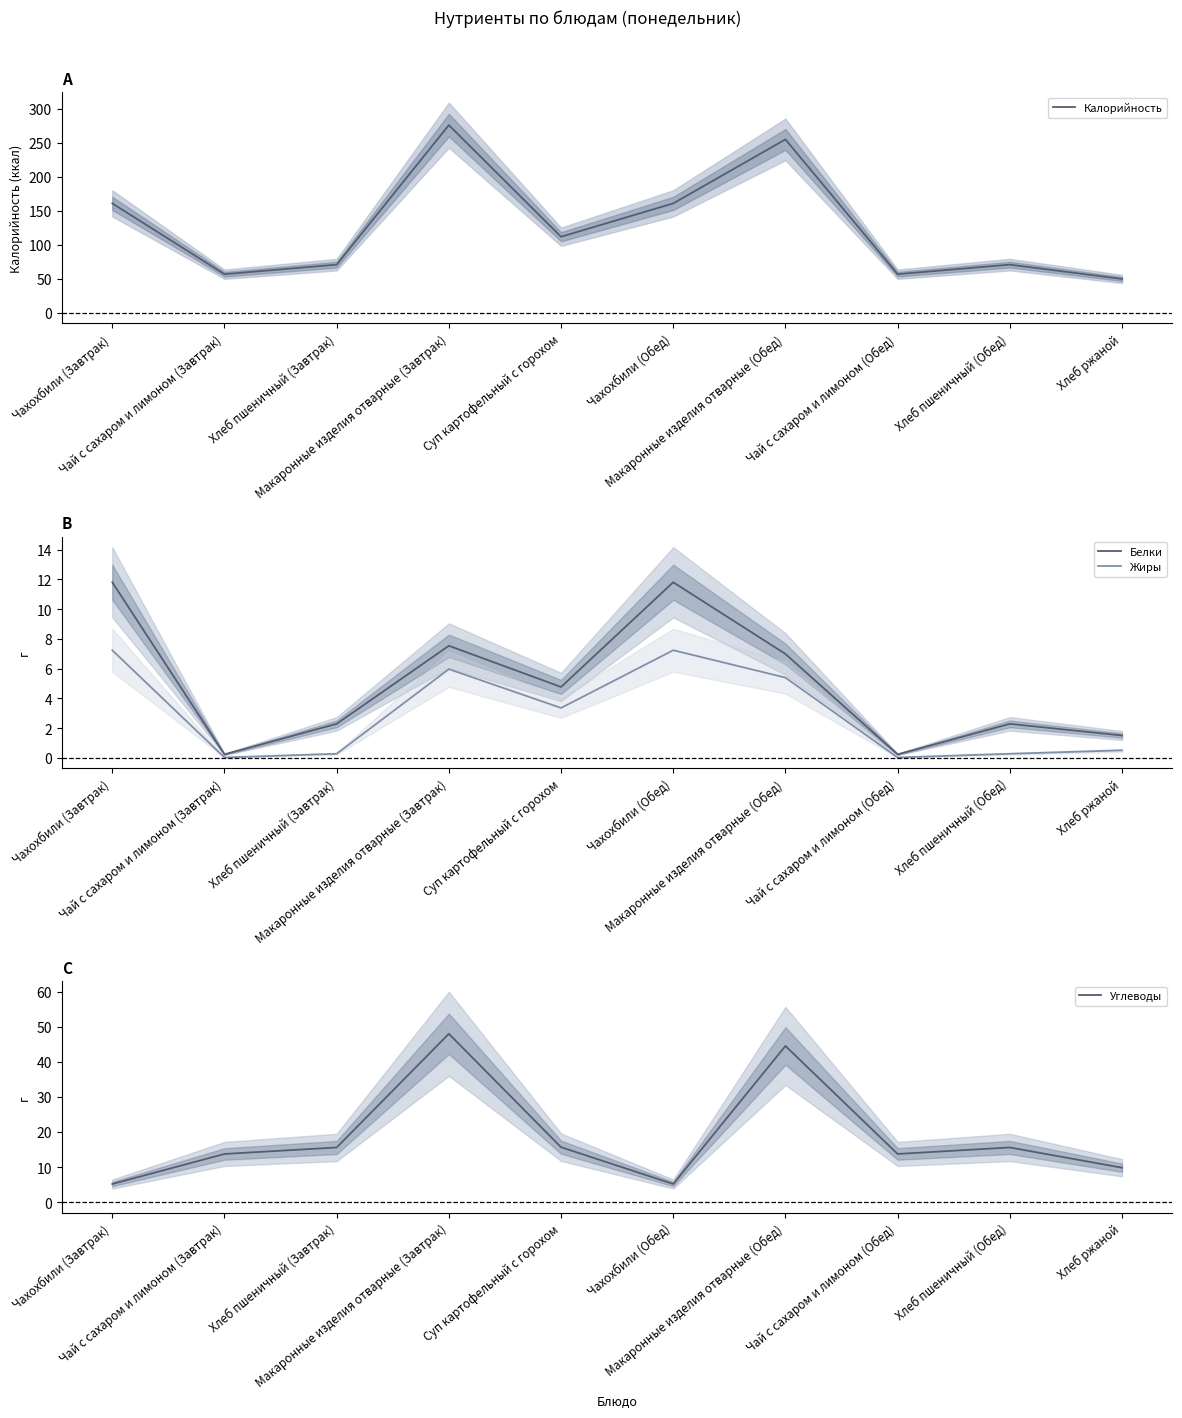

Reading left to right, what are all the values shown in this chart?

Калорийность: 161.0	57.0	71.0	276.0	112.0	161.0	255.0	57.0	71.0	50.0
Белки: 11.8	0.2	2.3	7.5	4.8	11.8	7.0	0.2	2.3	1.5
Жиры: 7.2	0.0	0.3	6.0	3.4	7.2	5.4	0.0	0.3	0.5
Углеводы: 5.2	13.7	15.6	48.0	15.7	5.2	44.5	13.7	15.6	9.8